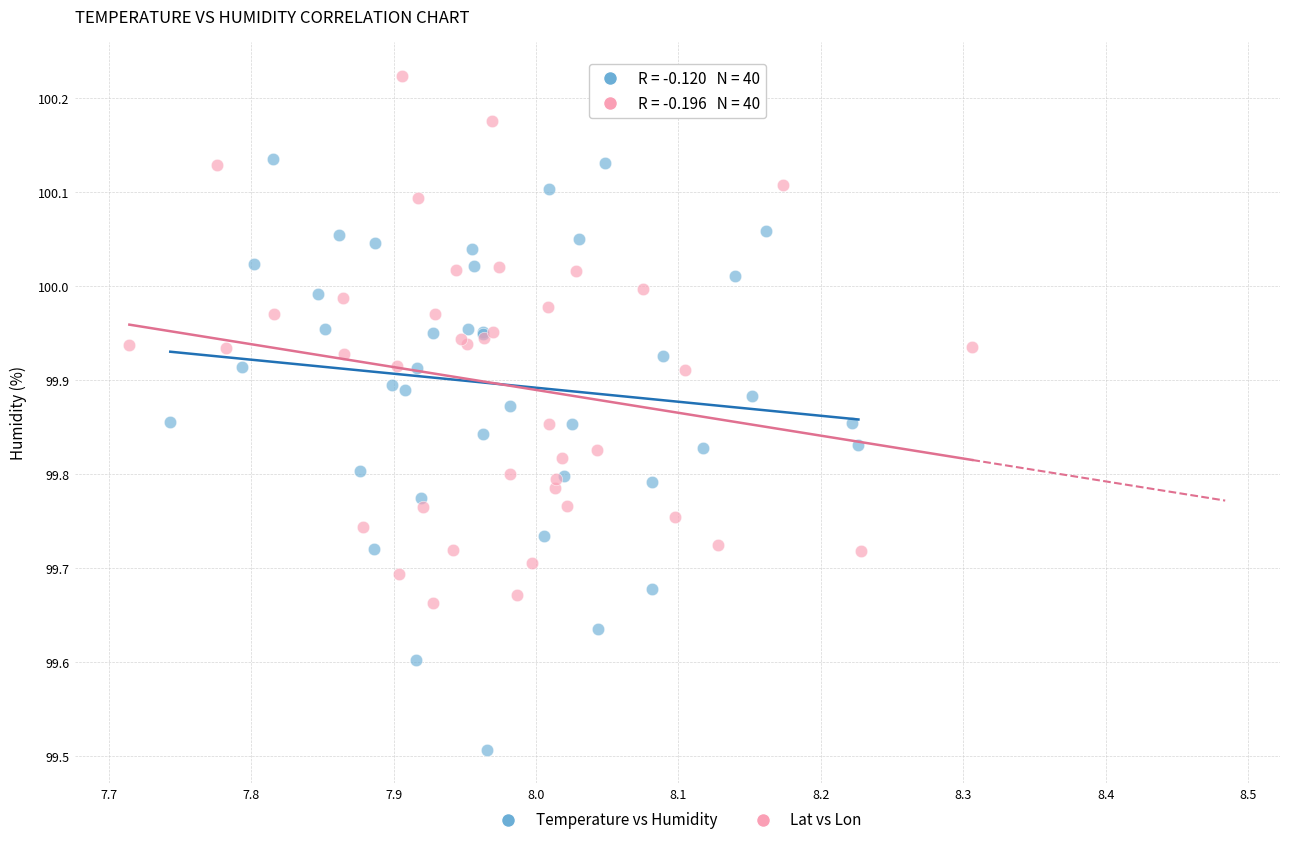

Which series contains the highest Y value?

Lat vs Lon